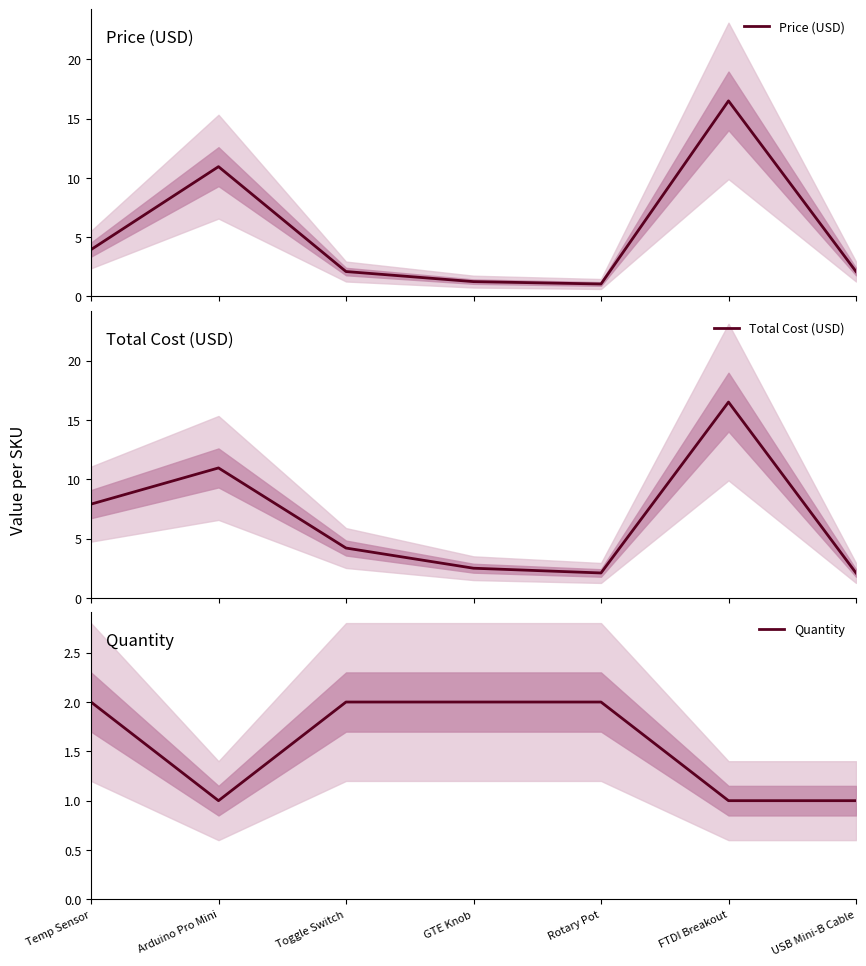

The value of Price (USD) at Toggle Switch is 2.1. True or false?

True